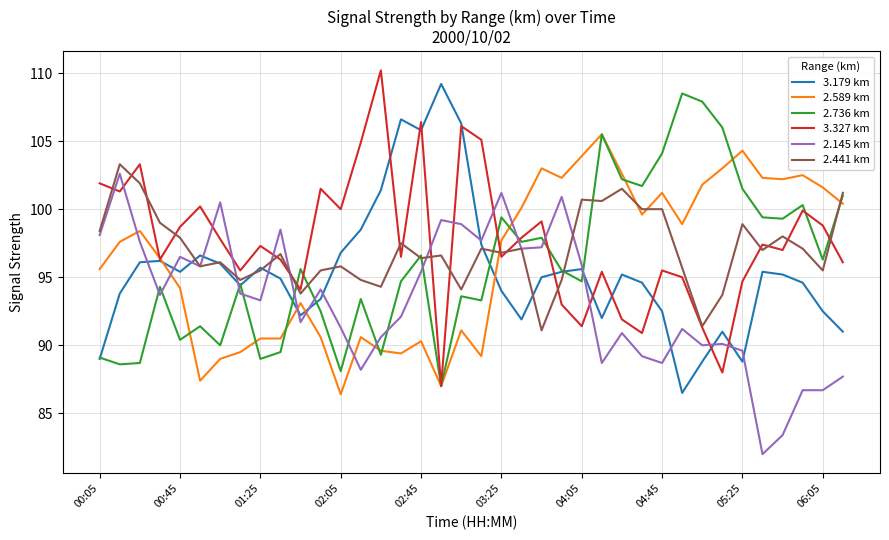

What is the minimum value shown in the chart?

82.0